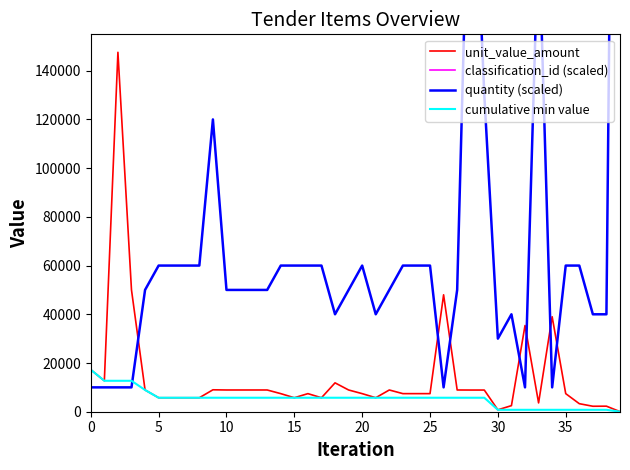

Which series has the largest total across all categories?

classification_id (scaled)